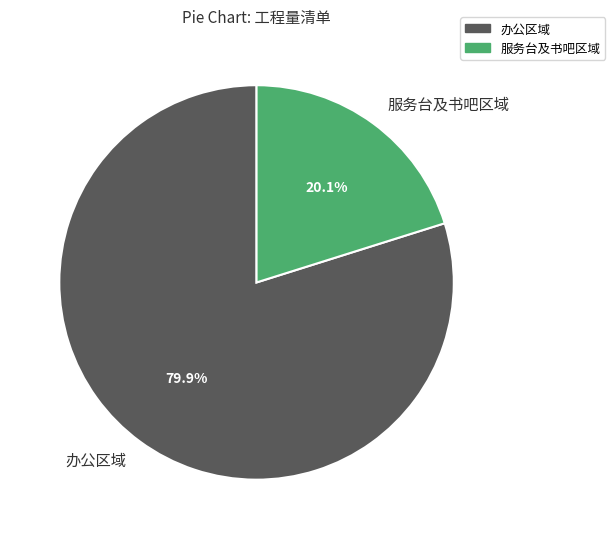

Is there a majority slice in this chart?

Yes